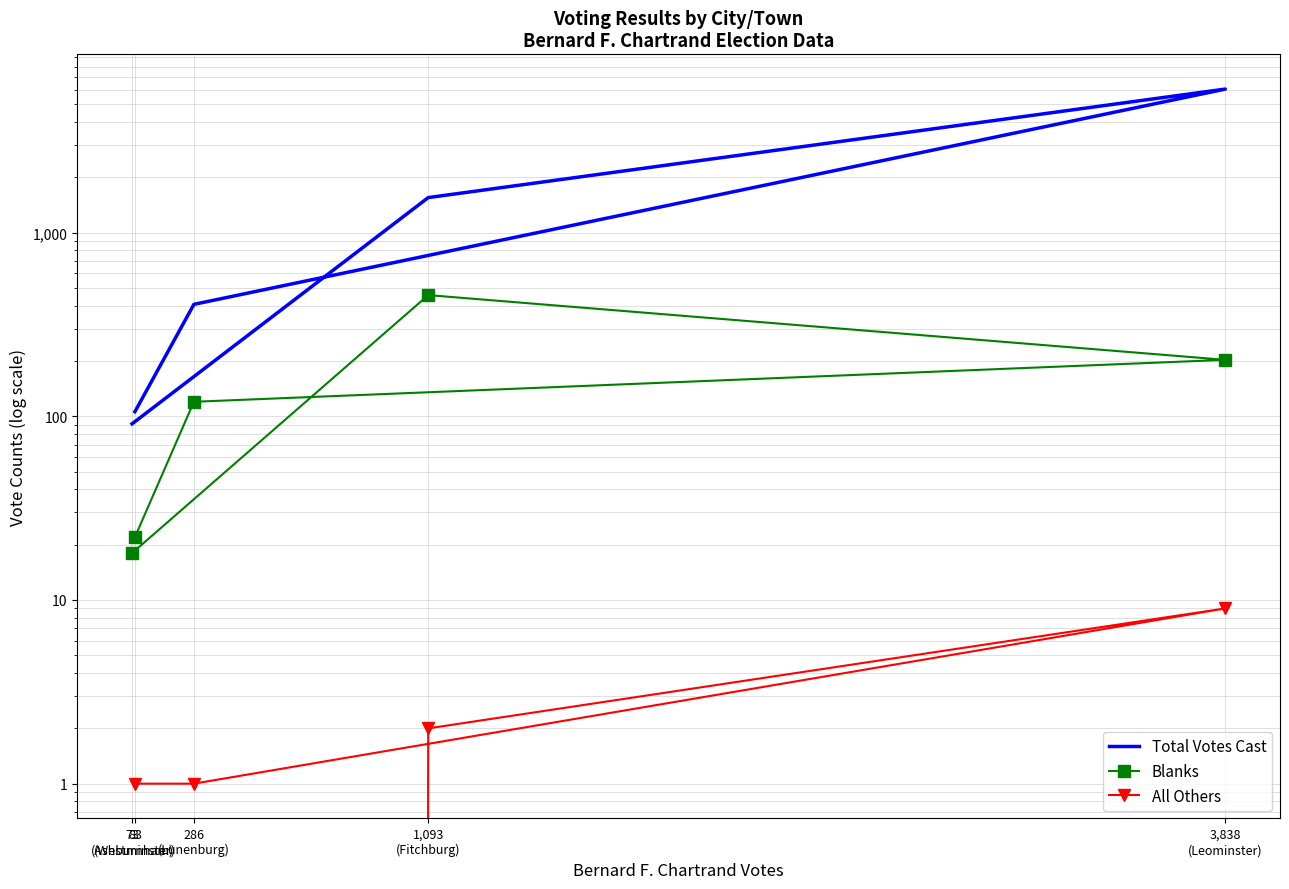

Where does the Blanks series first go above 120?

1,093
(Fitchburg)